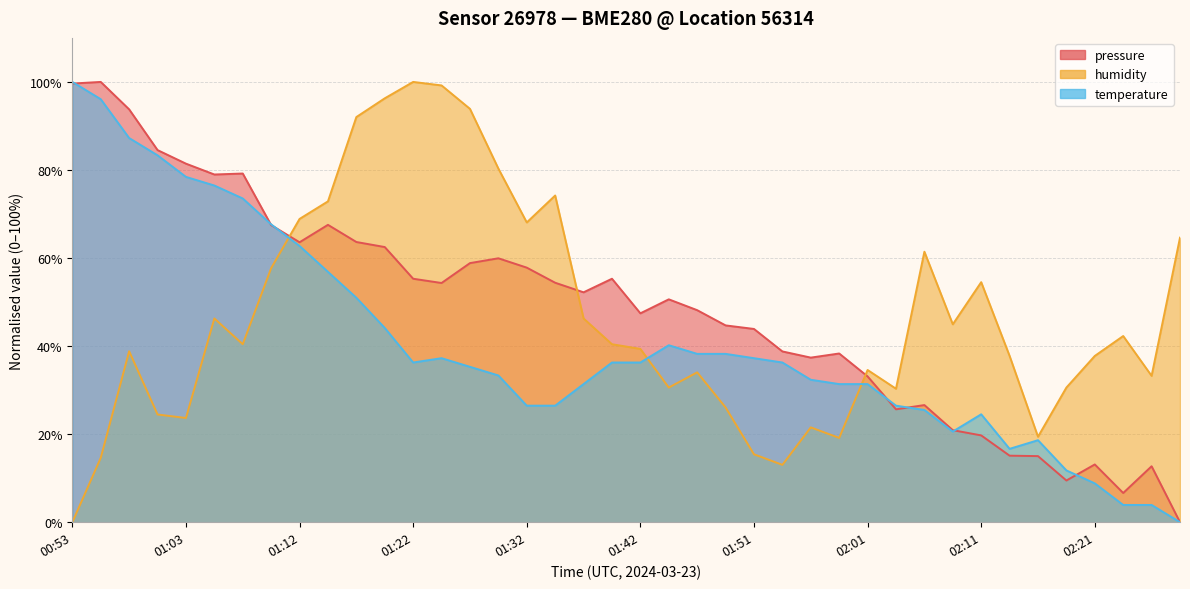

Reading left to right, list all the values displayed in this chart.

pressure: 00:53=99.6	00:55=100.0	00:58=93.8	01:00=84.5	01:03=81.4	01:05=79.0	01:08=79.2	01:10=67.5	01:12=63.6	01:15=67.5	01:17=63.6	01:20=62.5	01:22=55.3	01:25=54.3	01:27=58.8	01:29=59.9	01:32=57.8	01:34=54.4	01:37=52.2	01:39=55.3	01:42=47.4	01:44=50.6	01:46=48.2	01:49=44.7	01:51=43.9	01:54=38.8	01:56=37.4	01:59=38.3	02:01=33.1	02:03=25.6	02:06=26.6	02:08=20.9	02:11=19.7	02:13=15.1	02:16=15.0	02:18=9.5	02:21=13.1	02:23=6.6	02:25=12.7	02:28=0.0
humidity: 00:53=0.0	00:55=14.6	00:58=38.8	01:00=24.5	01:03=23.7	01:05=46.3	01:08=40.4	01:10=57.7	01:12=68.9	01:15=72.9	01:17=92.0	01:20=96.3	01:22=100.0	01:25=99.2	01:27=93.9	01:29=80.3	01:32=68.1	01:34=74.2	01:37=46.3	01:39=40.4	01:42=39.4	01:44=30.6	01:46=34.0	01:49=26.1	01:51=15.4	01:54=13.0	01:56=21.5	01:59=19.1	02:01=34.6	02:03=30.3	02:06=61.4	02:08=44.9	02:11=54.5	02:13=37.8	02:16=19.4	02:18=30.6	02:21=37.8	02:23=42.3	02:25=33.2	02:28=64.6
temperature: 00:53=100.0	00:55=96.1	00:58=87.3	01:00=83.3	01:03=78.4	01:05=76.5	01:08=73.5	01:10=67.6	01:12=62.7	01:15=56.9	01:17=51.0	01:20=44.1	01:22=36.3	01:25=37.3	01:27=35.3	01:29=33.3	01:32=26.5	01:34=26.5	01:37=31.4	01:39=36.3	01:42=36.3	01:44=40.2	01:46=38.2	01:49=38.2	01:51=37.3	01:54=36.3	01:56=32.4	01:59=31.4	02:01=31.4	02:03=26.5	02:06=25.5	02:08=20.6	02:11=24.5	02:13=16.7	02:16=18.6	02:18=11.8	02:21=8.8	02:23=3.9	02:25=3.9	02:28=0.0